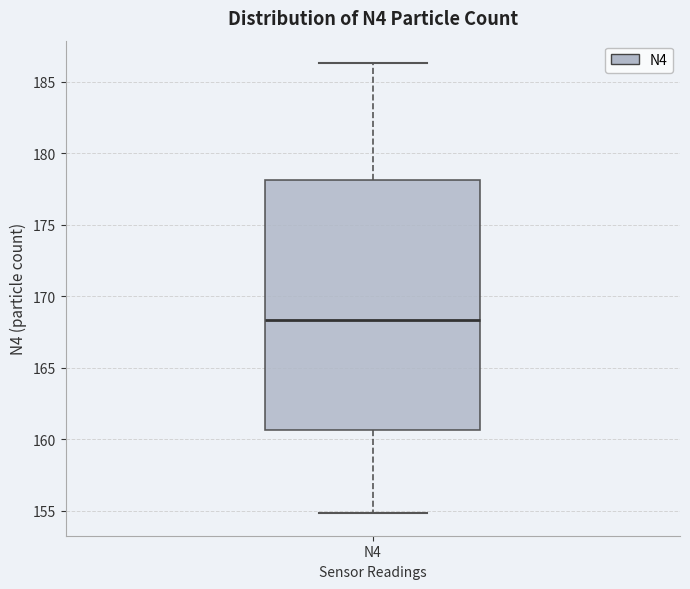

Transcribe this box plot: give where the median line is, the range the box spans, and where the two whiskers end, as read against the y-axis. The values are not printed on the chart, so give them approximately, as read against the axis.

median 168.5, box 160.5 to 178.0, whiskers 155.0 to 186.5